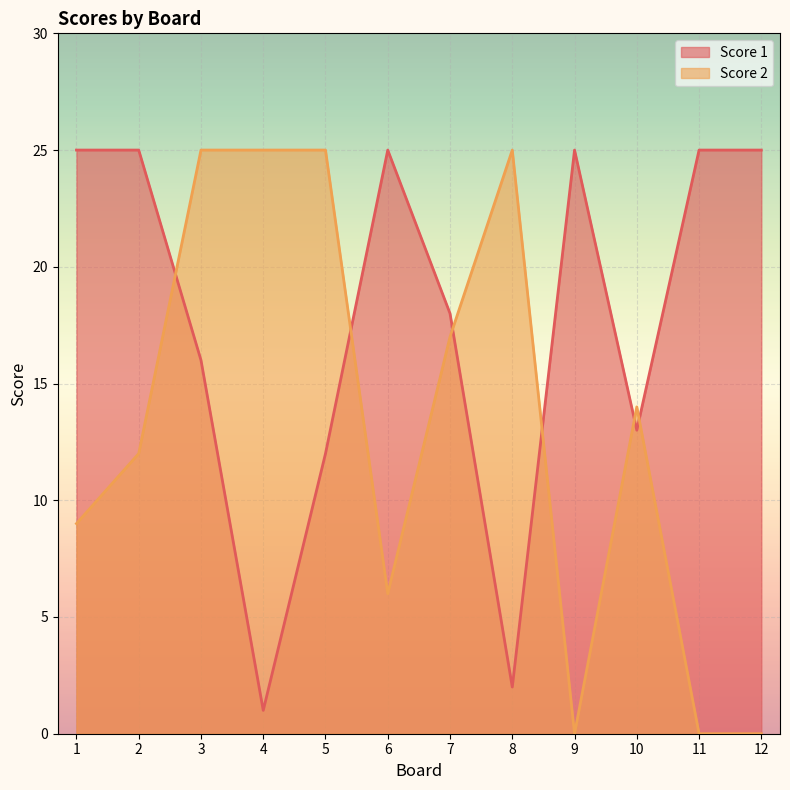

How many positive values does the Score 2 series have?

9